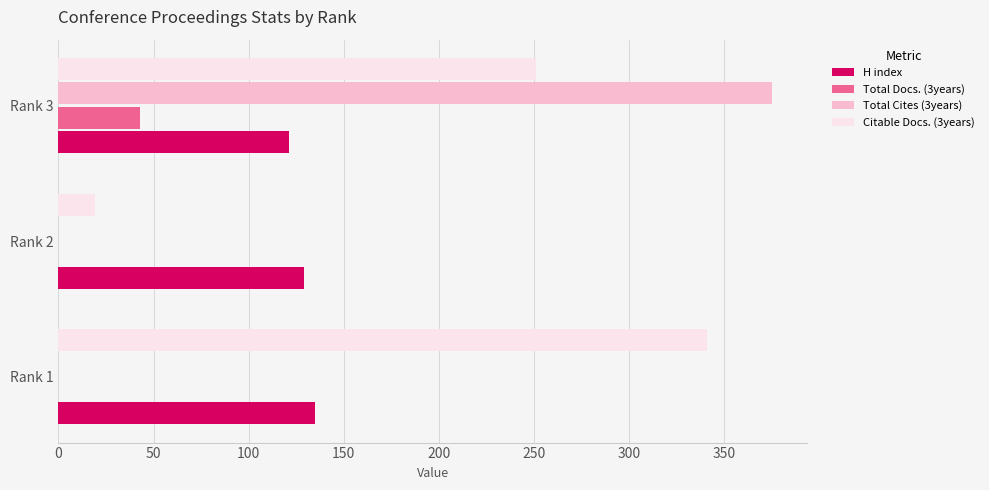

How many categories are shown in the chart?

3